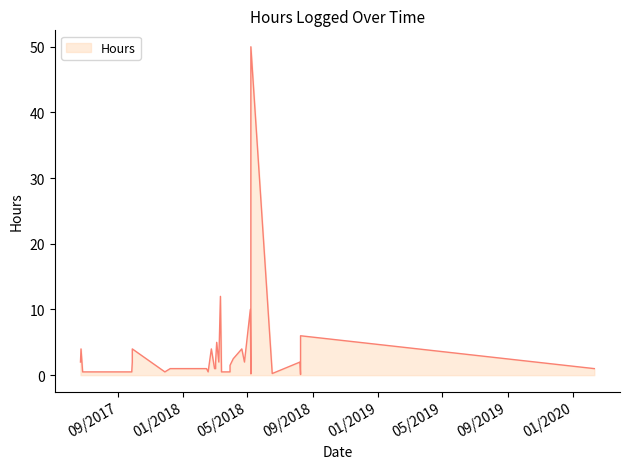

What is the difference between the values at 09/27/2017 and 05/08/2018?

3.5